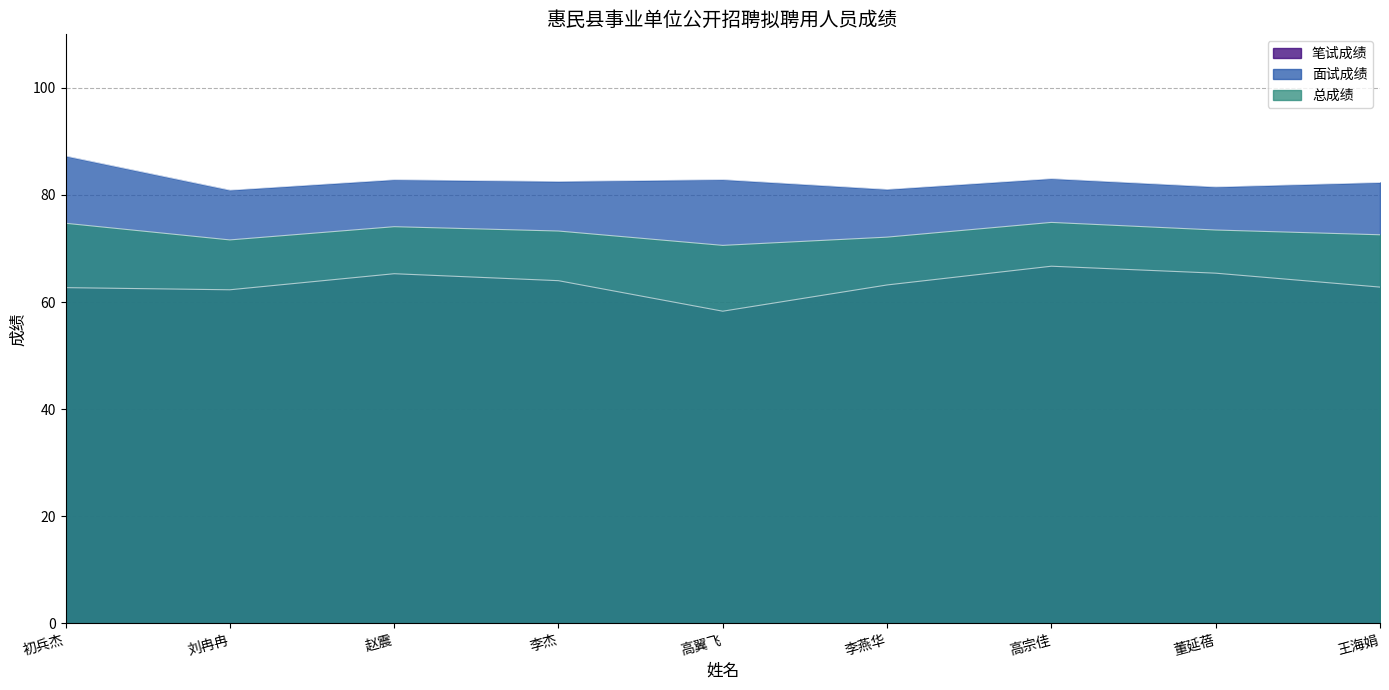

Reading left to right, what are all the values shown in this chart?

笔试成绩: 初兵杰=62.7	刘冉冉=62.3	赵震=65.3	李杰=64.0	高翼飞=58.3	李燕华=63.2	高宗佳=66.7	董延蓓=65.4	王海娟=62.8
面试成绩: 初兵杰=87.3	刘冉冉=80.9	赵震=82.9	李杰=82.5	高翼飞=82.9	李燕华=81.1	高宗佳=83.1	董延蓓=81.5	王海娟=82.3
总成绩: 初兵杰=74.7	刘冉冉=71.6	赵震=74.1	李杰=73.3	高翼飞=70.6	李燕华=72.1	高宗佳=74.9	董延蓓=73.5	王海娟=72.6